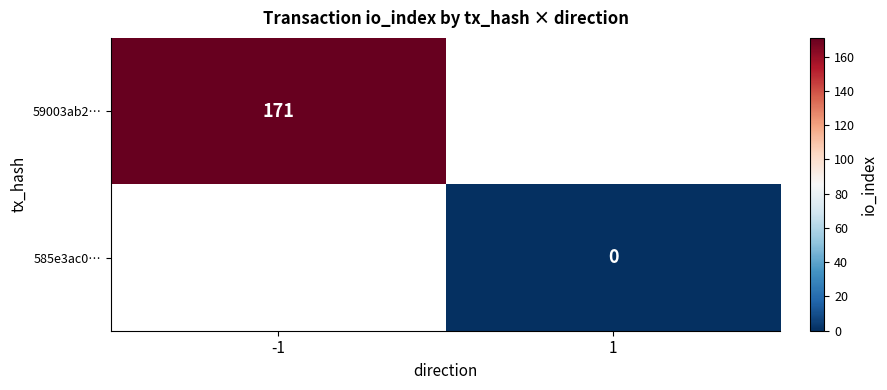

How many series are shown in this chart?

2